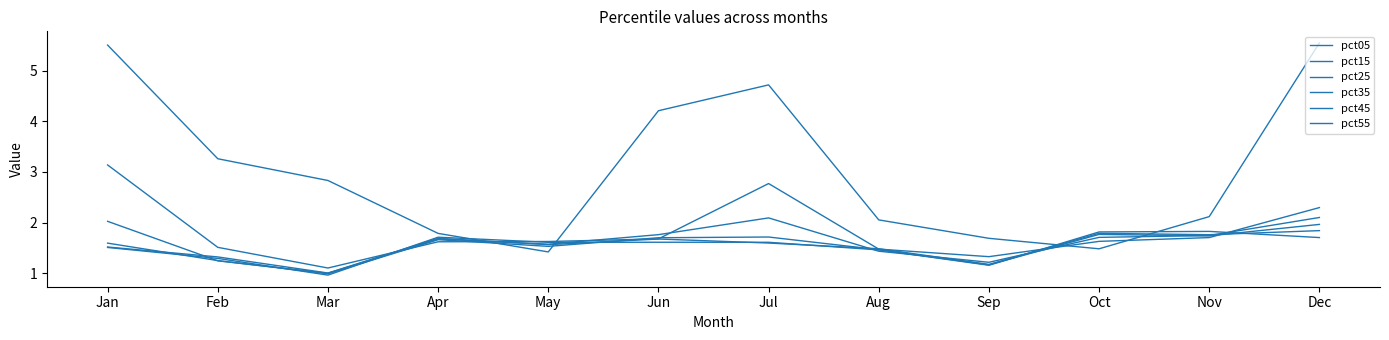

How many series are shown in this chart?

6